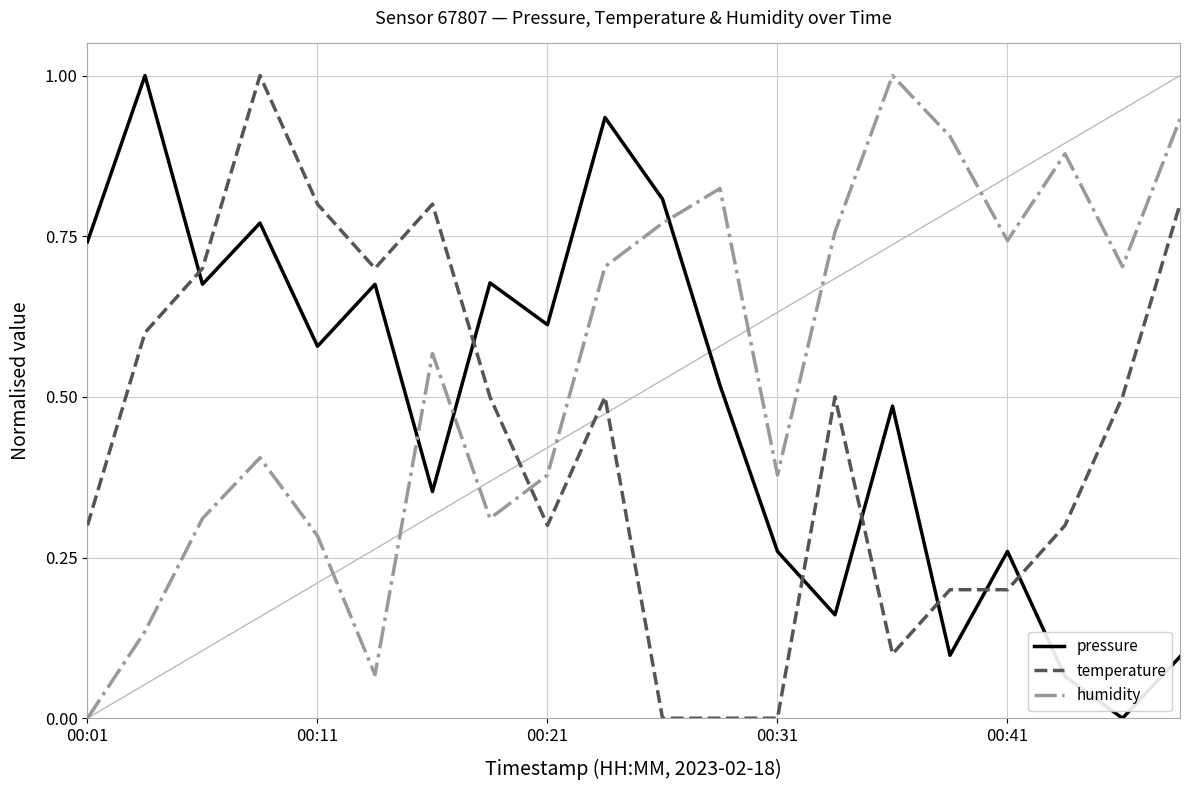

What is the highest value of the temperature series?

1.0